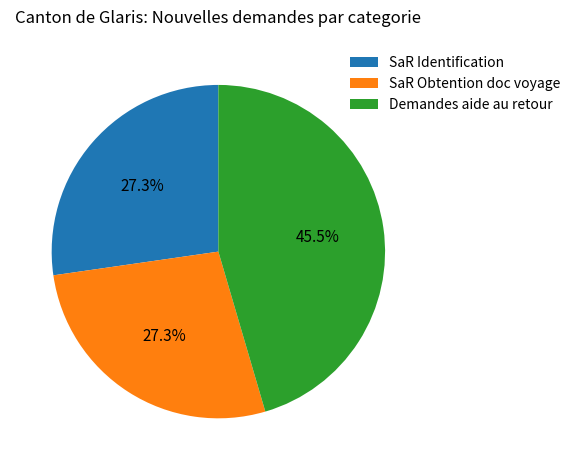

How many segments does this pie chart have?

3